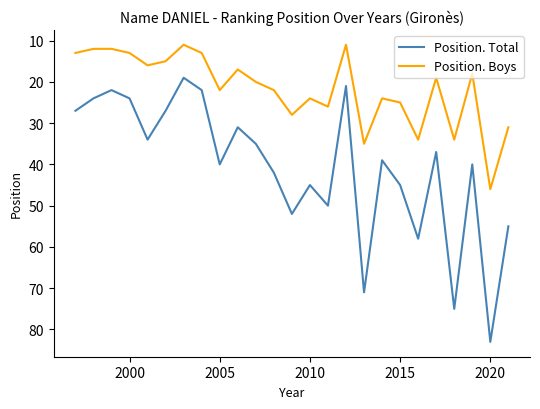

What is the highest value of the Position. Boys series?

46